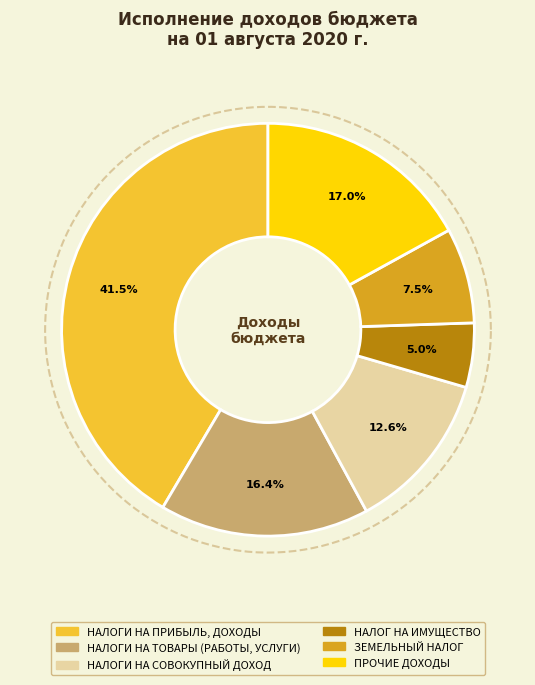

Does НАЛОГИ НА ПРИБЫЛЬ, ДОХОДЫ represent more than half of the total?

No